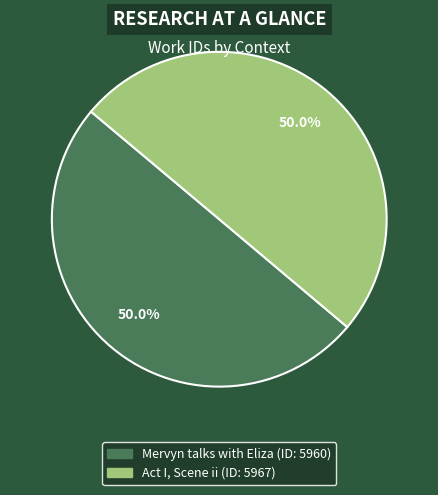

To the nearest percent, what percentage of the pie is Mervyn talks with Eliza?

50%